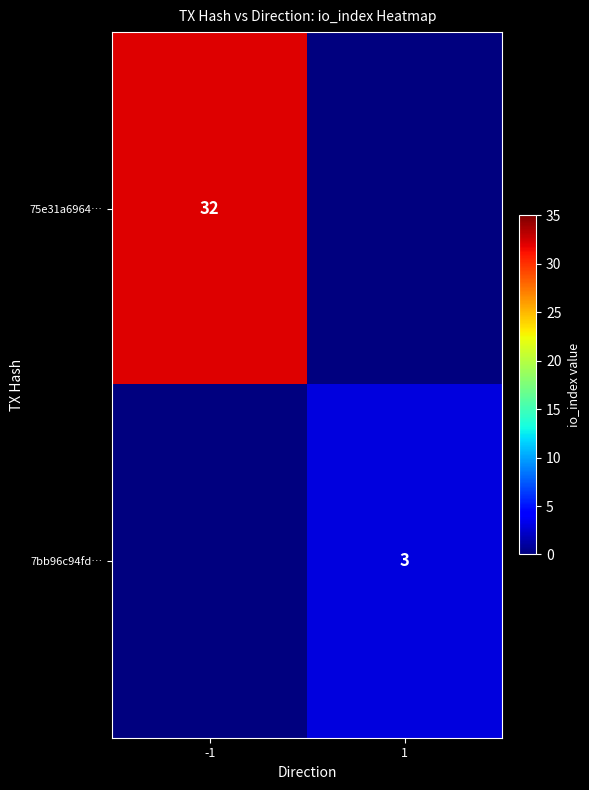

Is it true that 7bb96c94fd… equals 3 at 1?

True